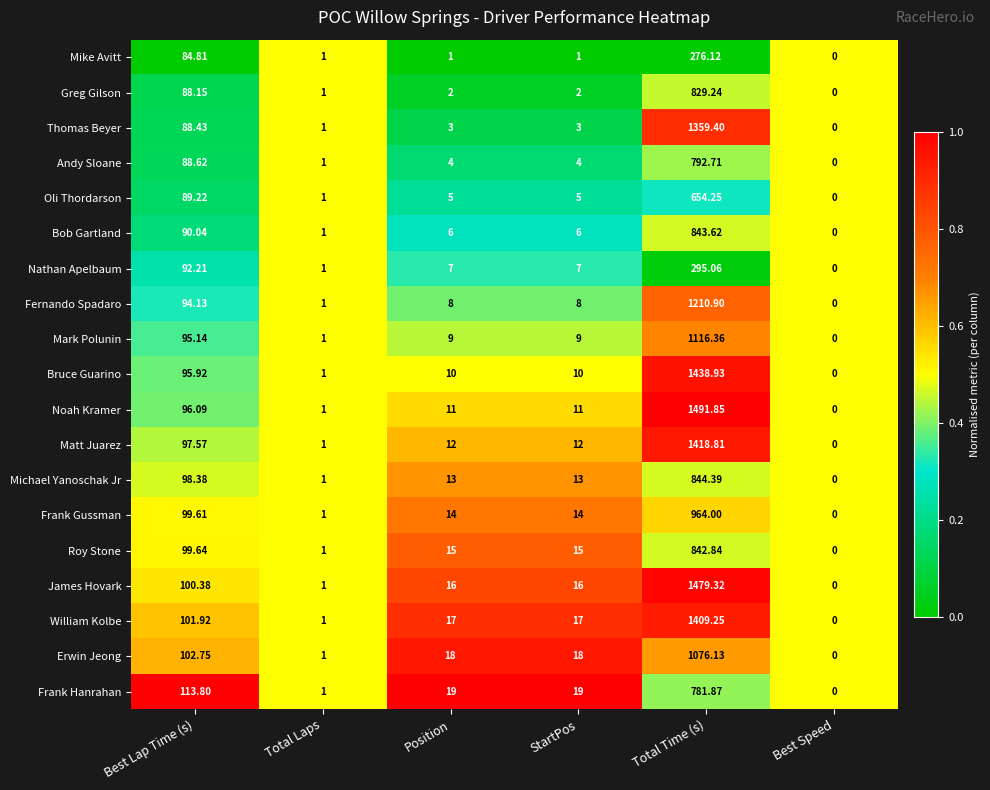

Which category has the highest value across all series?

Total Time (s)